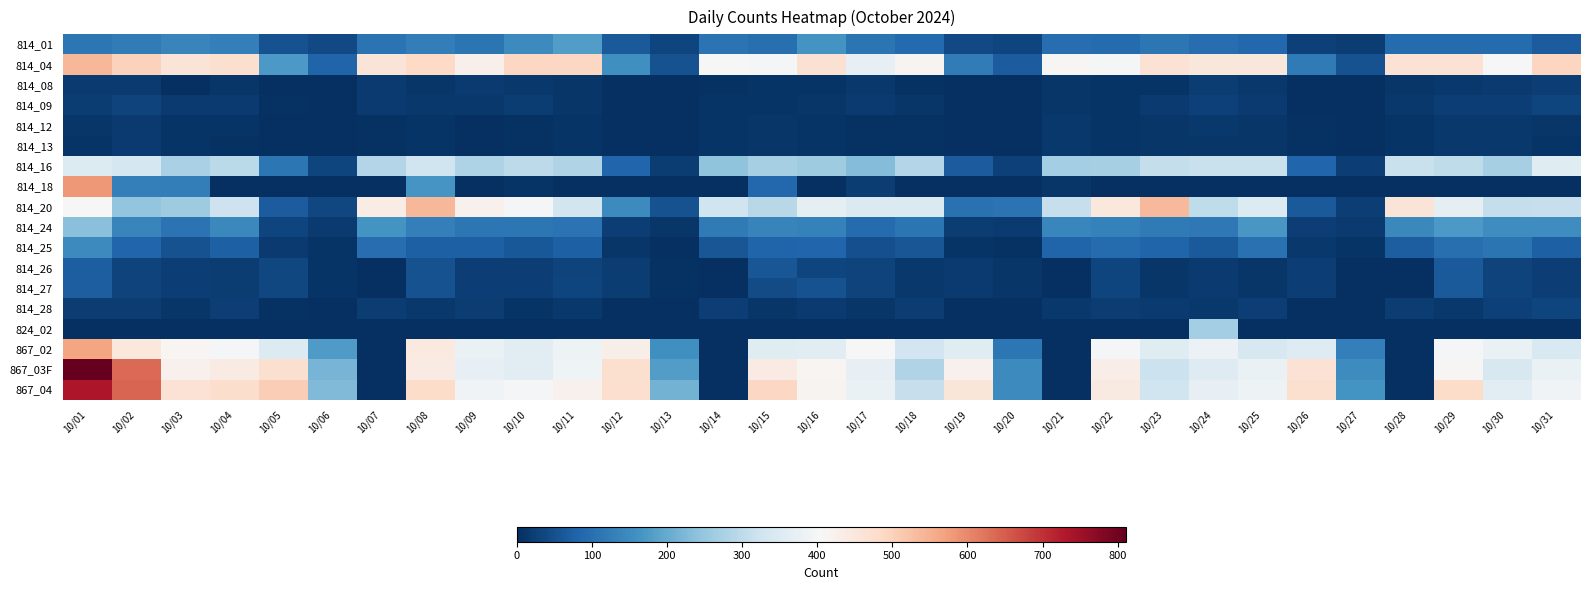

How many data points does each series have?

31